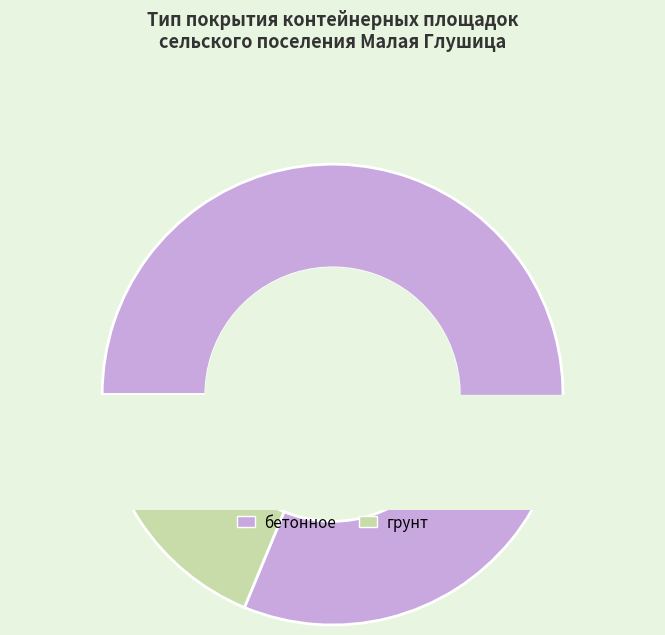

What is the total percentage of бетонное and грунт?

100.0%